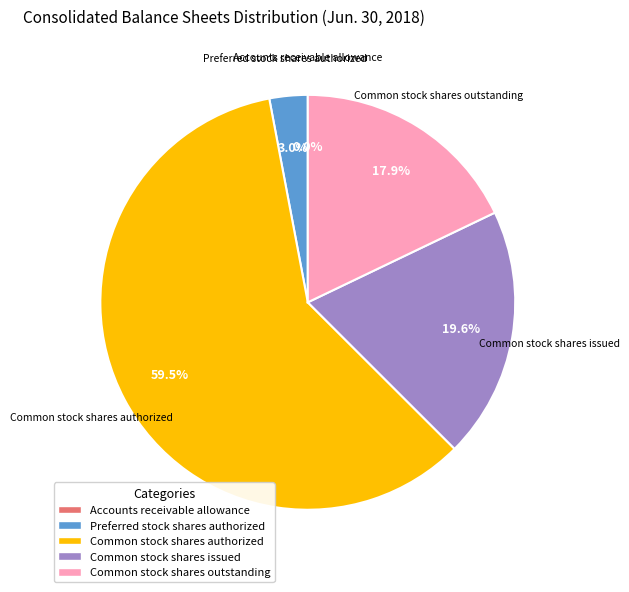

What percentage is NOT represented by Preferred stock shares authorized?

97.0%